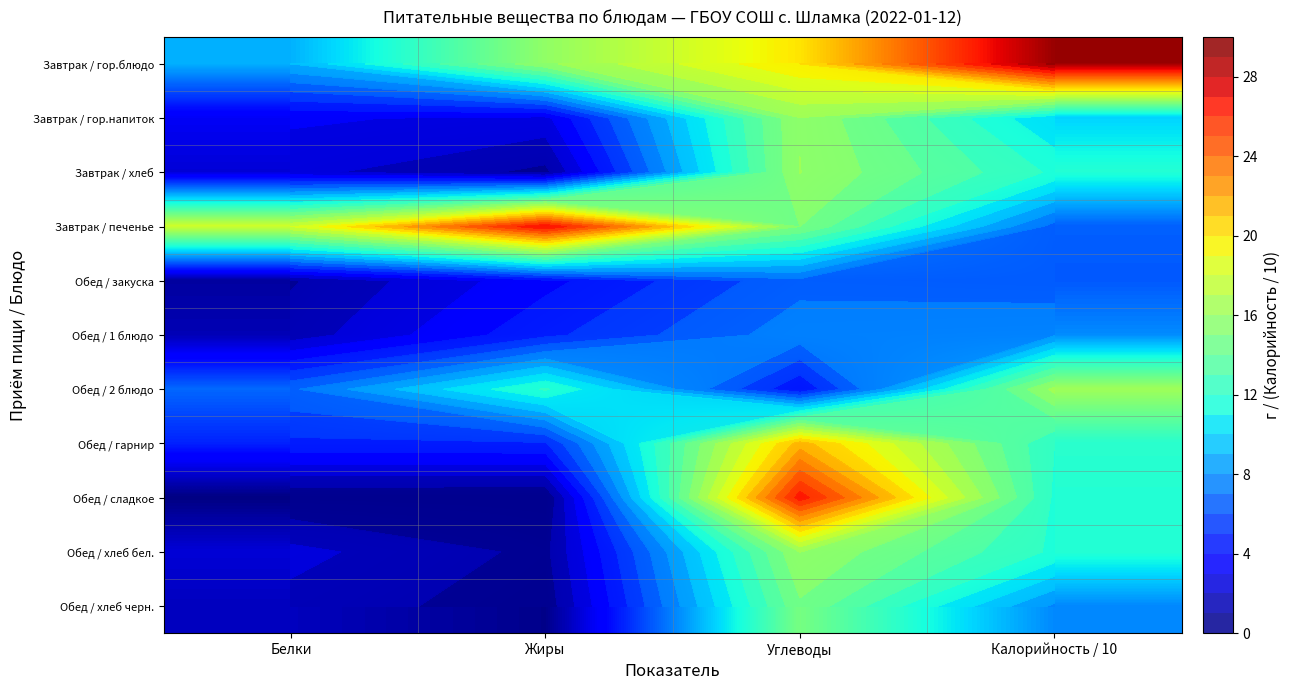

What is the maximum value for Обед / закуска?

6.7